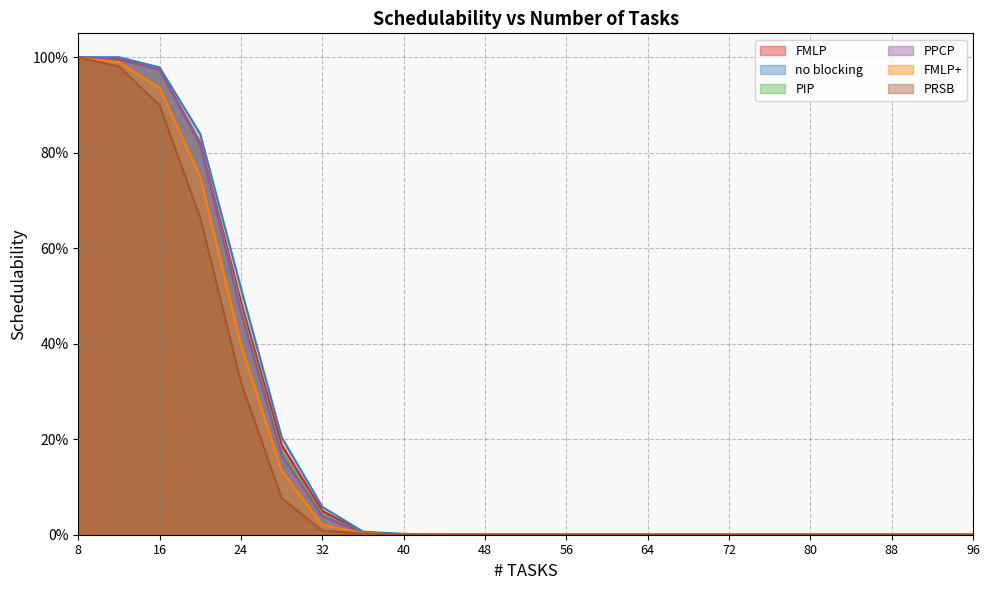

What is the highest value of the PRSB series?

1.0